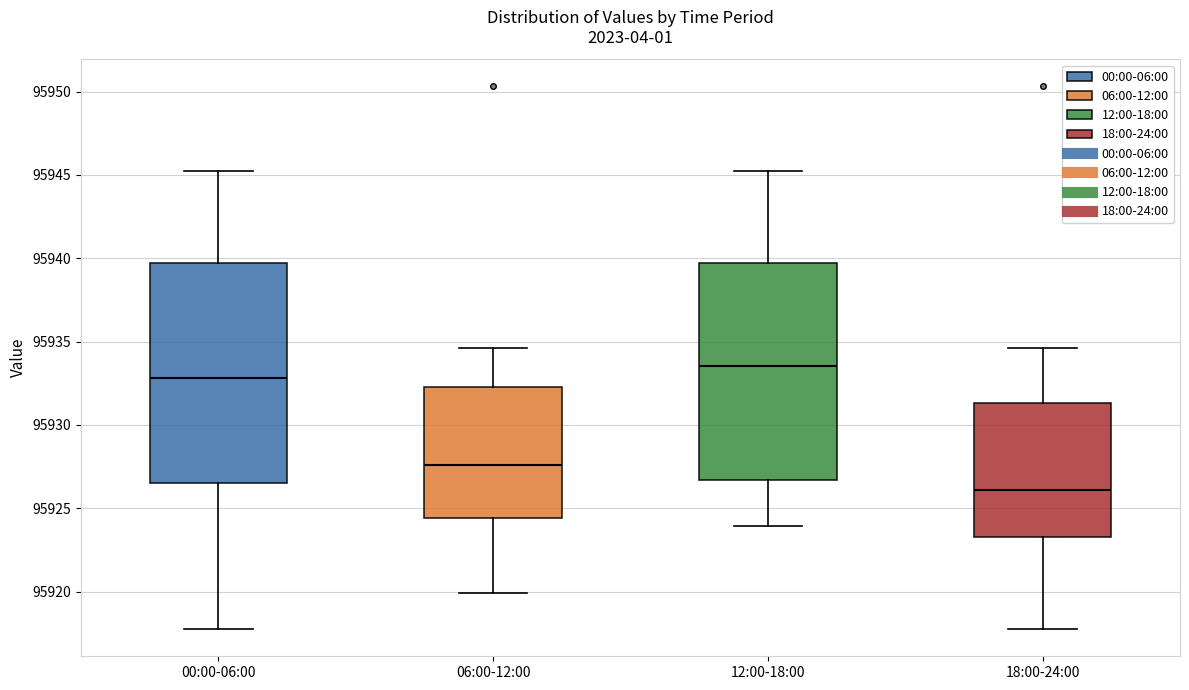

Reading left to right, read every box against the y-axis: the position of its median line, the range the box covers, and the ends of its whiskers. The values are not printed on the chart, so give them approximately, as read against the axis.

00:00-06:00: median 95933.0, box 95926.5 to 95939.5, whiskers 95918.0 to 95945.0
06:00-12:00: median 95927.5, box 95924.5 to 95932.5, whiskers 95920.0 to 95934.5
12:00-18:00: median 95933.5, box 95926.5 to 95939.5, whiskers 95924.0 to 95945.0
18:00-24:00: median 95926.0, box 95923.5 to 95931.5, whiskers 95918.0 to 95934.5